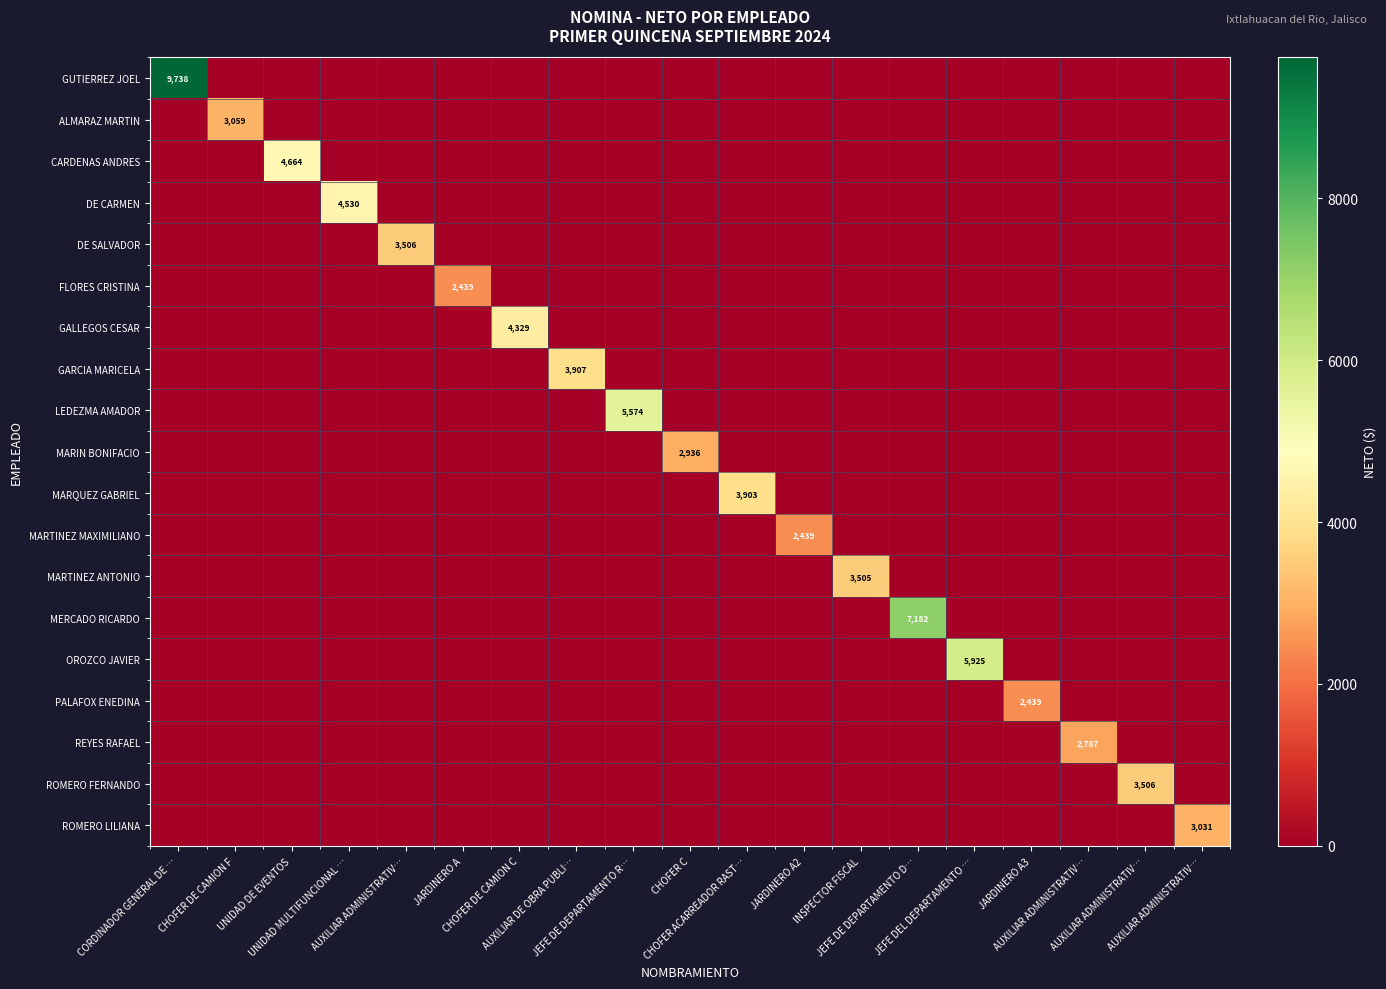

True or false: MARTINEZ ANTONIO has a value of -2213.6 at UNIDAD MULTIFUNCIONAL ….

False